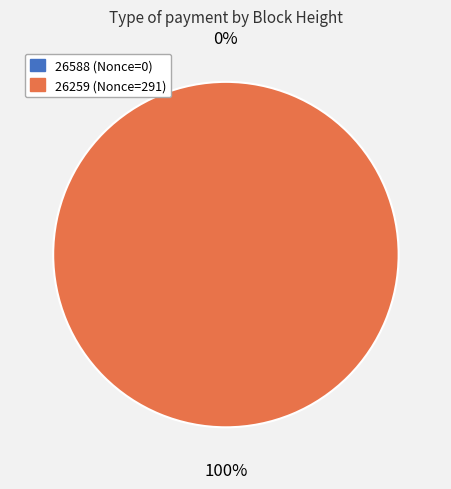

How many segments does this pie chart have?

2